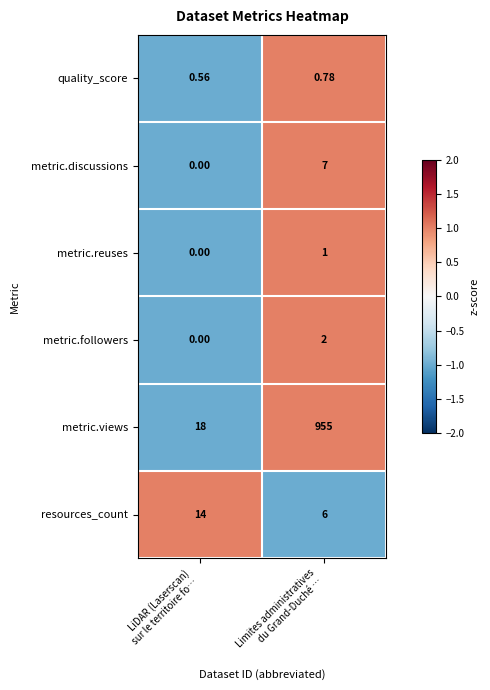

Rank the series by their maximum value, from lowest to highest.

quality_score, metric.reuses, metric.followers, metric.discussions, resources_count, metric.views